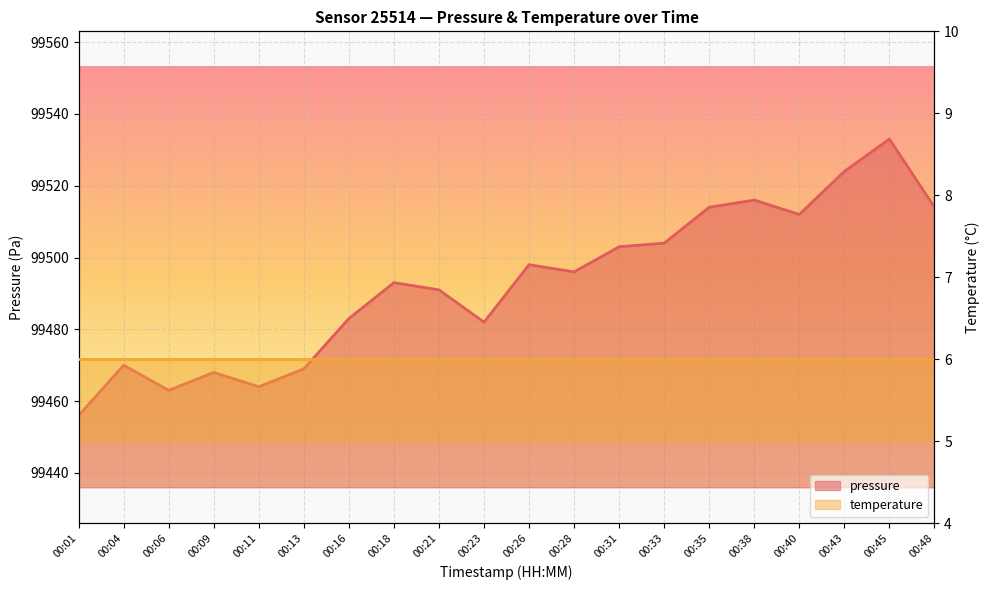

Is it true that the value at 00:45 is 157499?

False